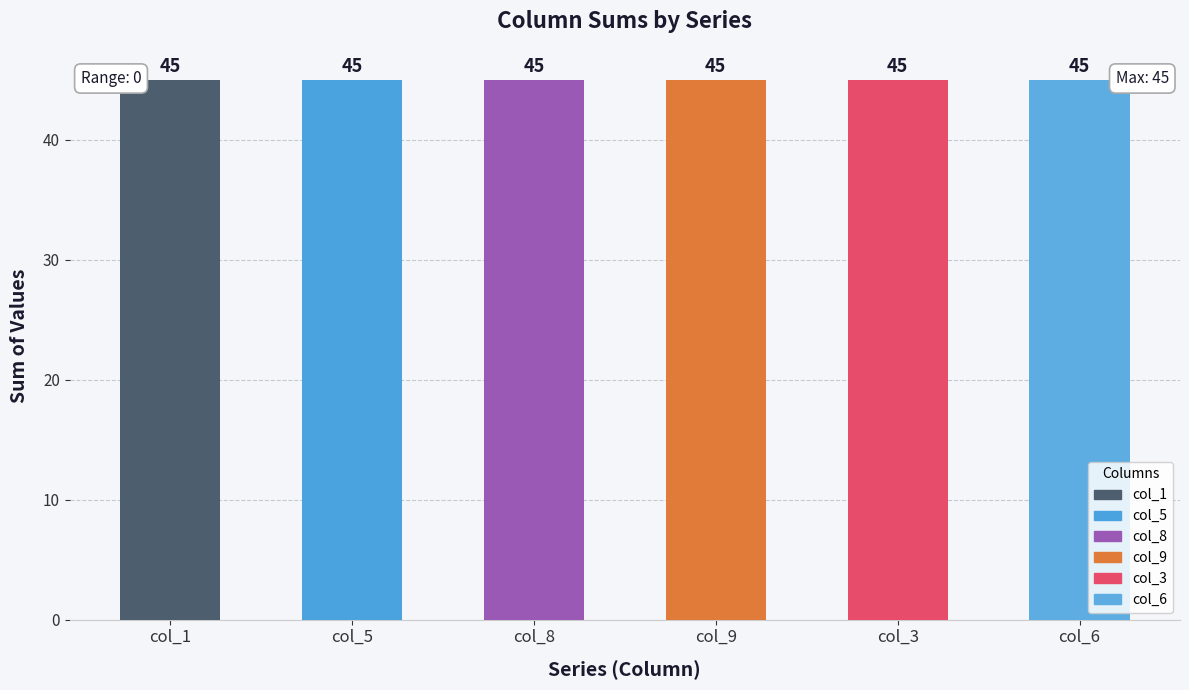

Which series has the largest range (max minus min)?

col_1